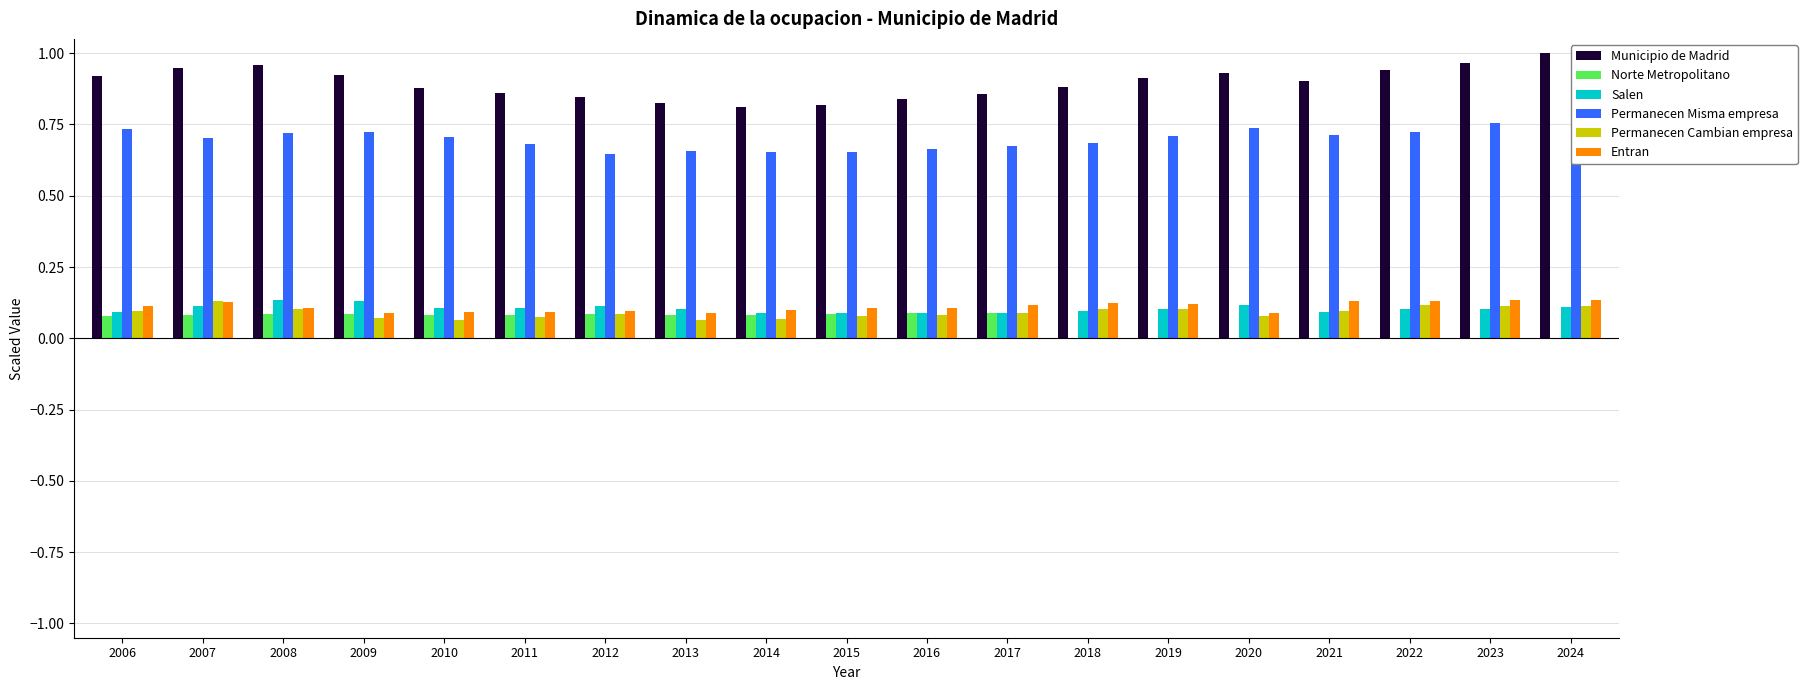

At which label does Municipio de Madrid reach its minimum?

2014